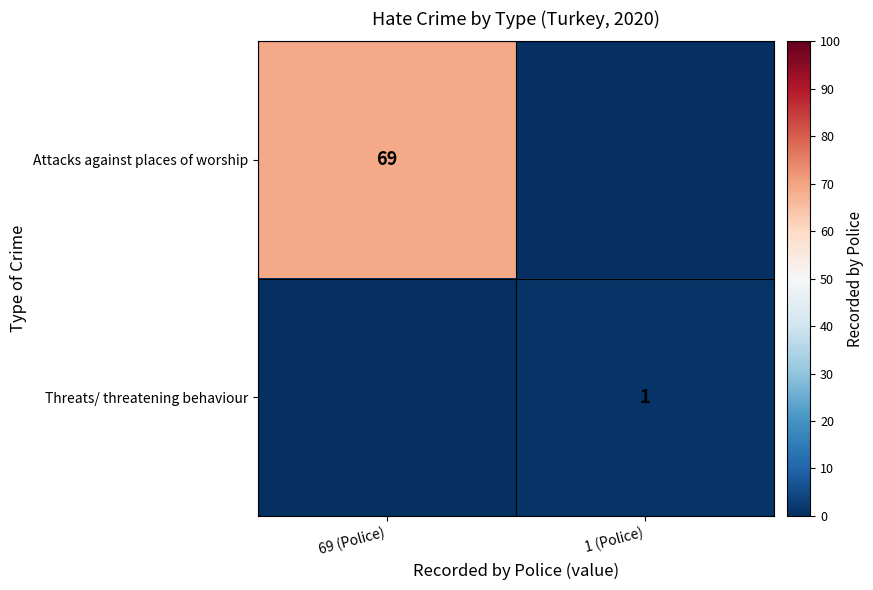

Count the number of categories in the chart.

2